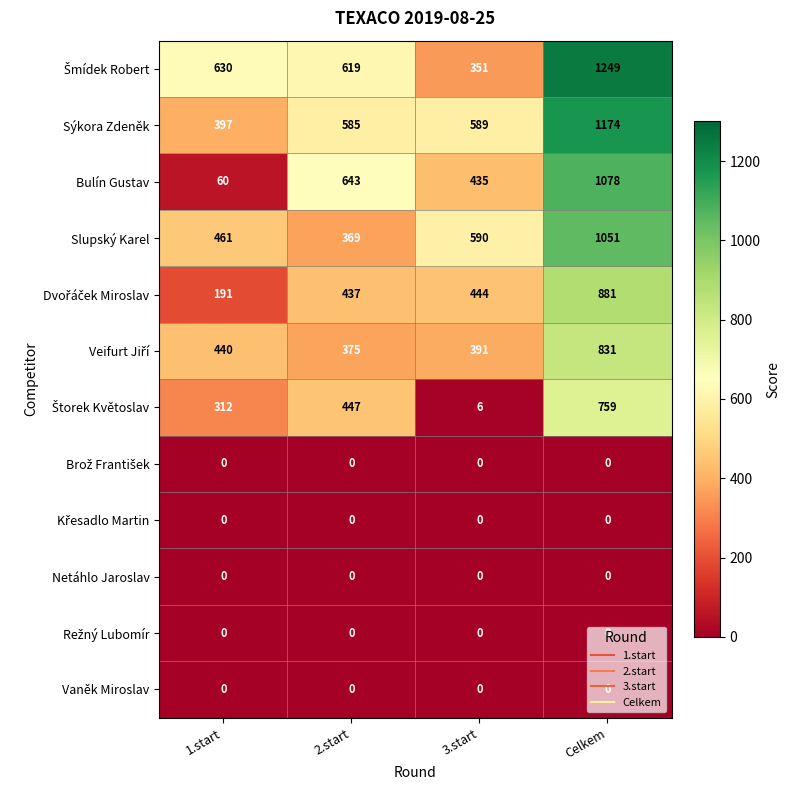

Which category has the highest value across all series?

Celkem